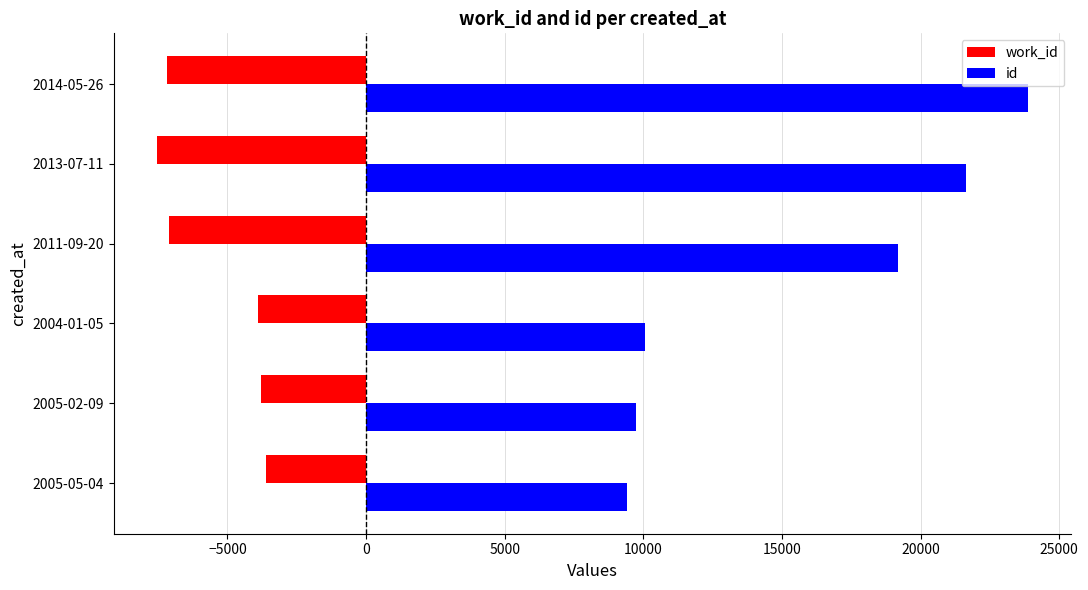

What is the maximum value shown in the chart?

23863